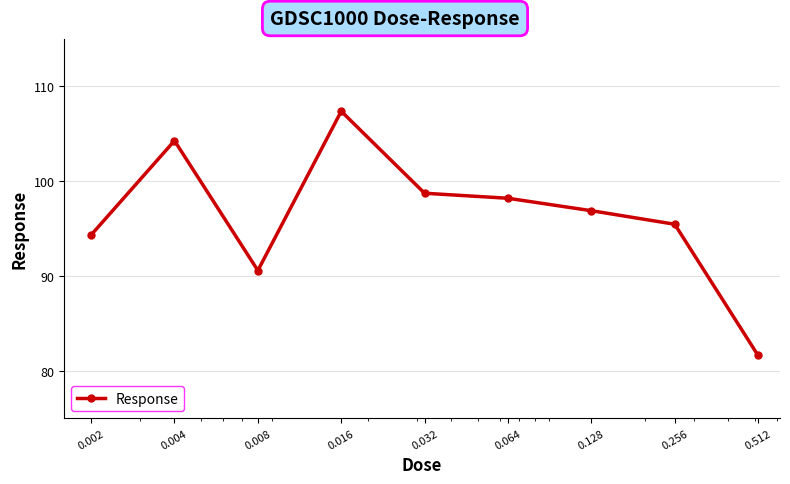

What is the greatest value displayed?

107.4